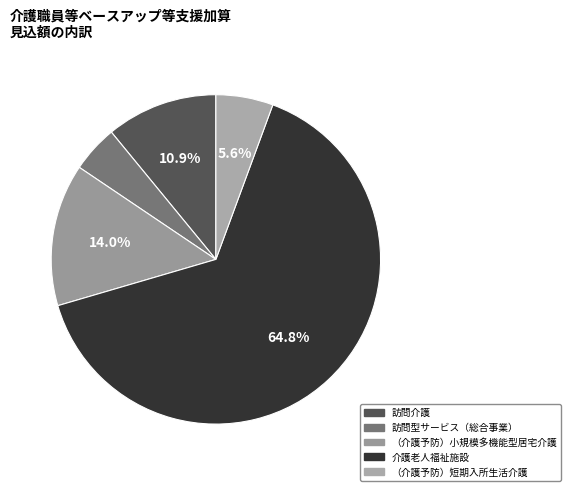

To the nearest percent, what is the difference between the （介護予防）短期入所生活介護 and 訪問型サービス（総合事業） slice percentages?

1%